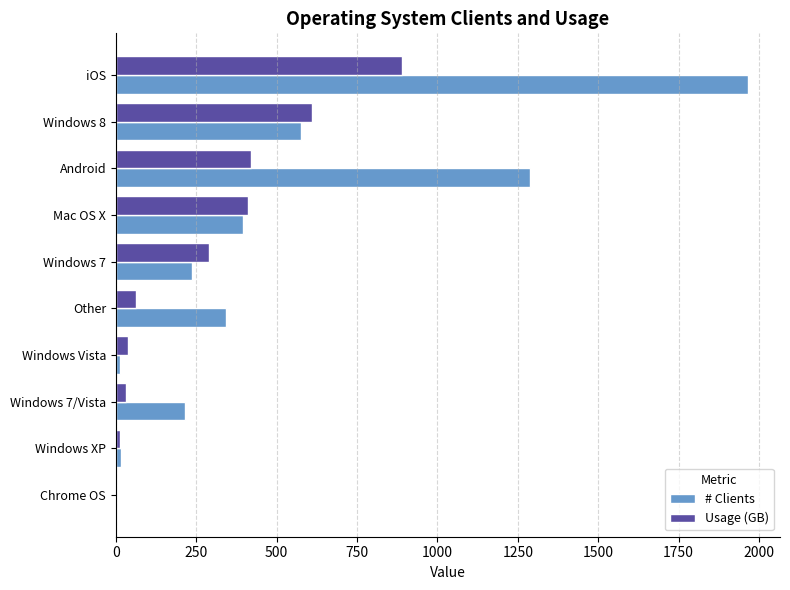

The value of Usage (GB) at Windows 8 is 1016.4. True or false?

False